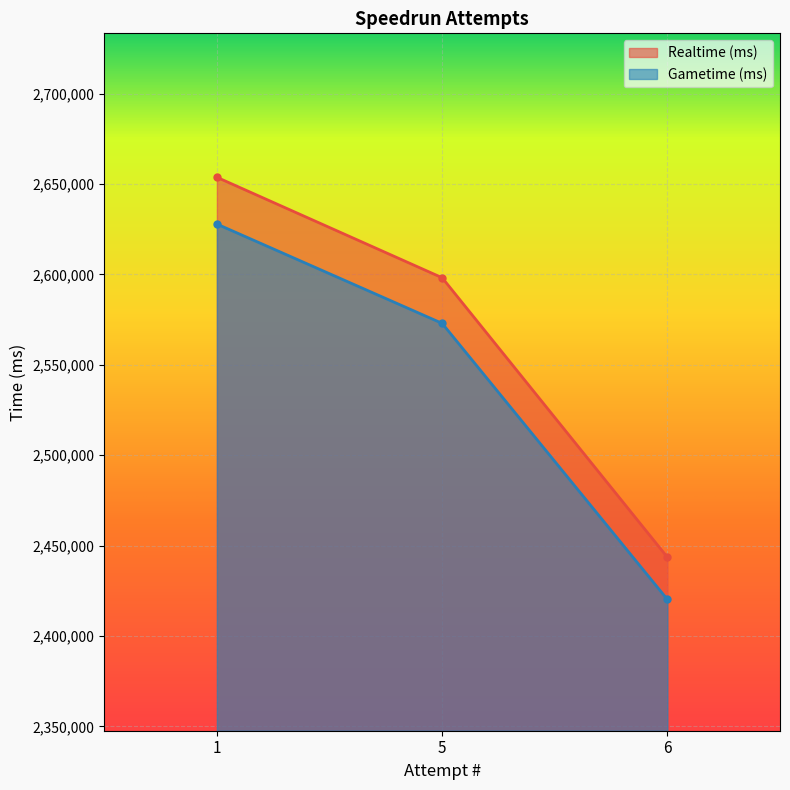

At how many categories does at least one series exceed 2519525?

2